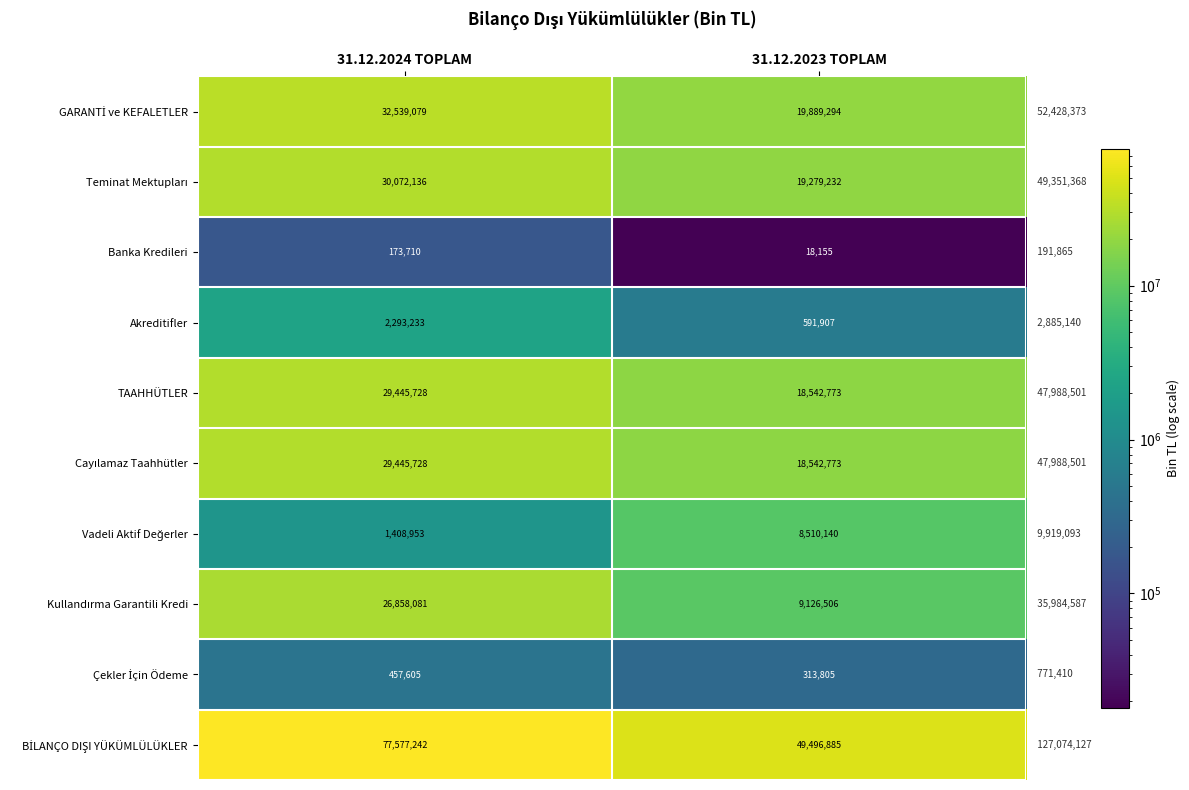

What is the sum of all TAAHHÜTLER values?

47988501